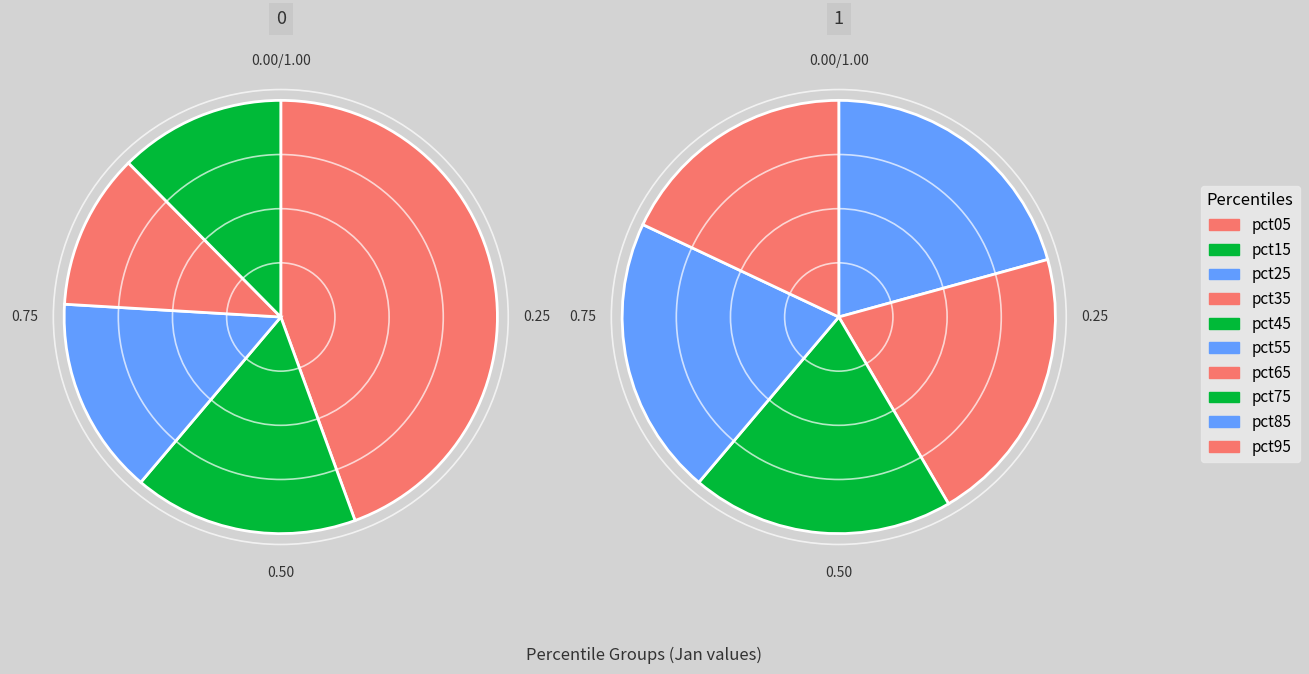

Count the number of slices in the pie.

10